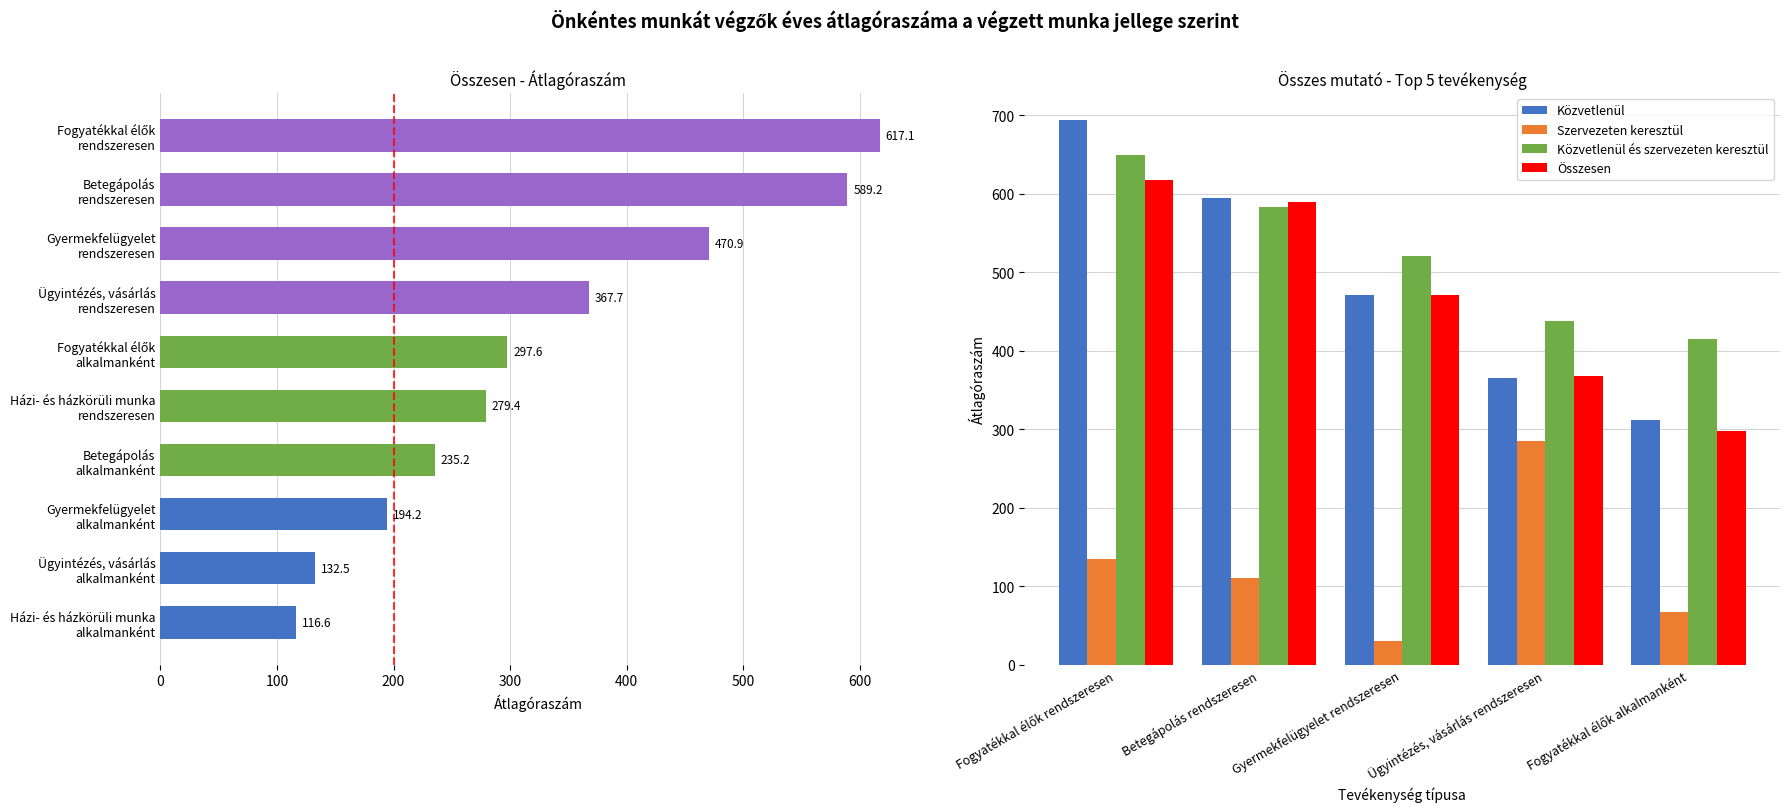

Reading left to right, transcribe all the data shown in this chart.

Közvetlenül: 693.6	594.9	470.6	365.7	311.7
Szervezeten keresztül: 134.3	110.5	29.9	284.7	67.3
Közvetlenül és szervezeten keresztül: 649.6	583.2	520.7	438.3	415.5
Összesen: 617.1	589.2	470.9	367.7	297.6